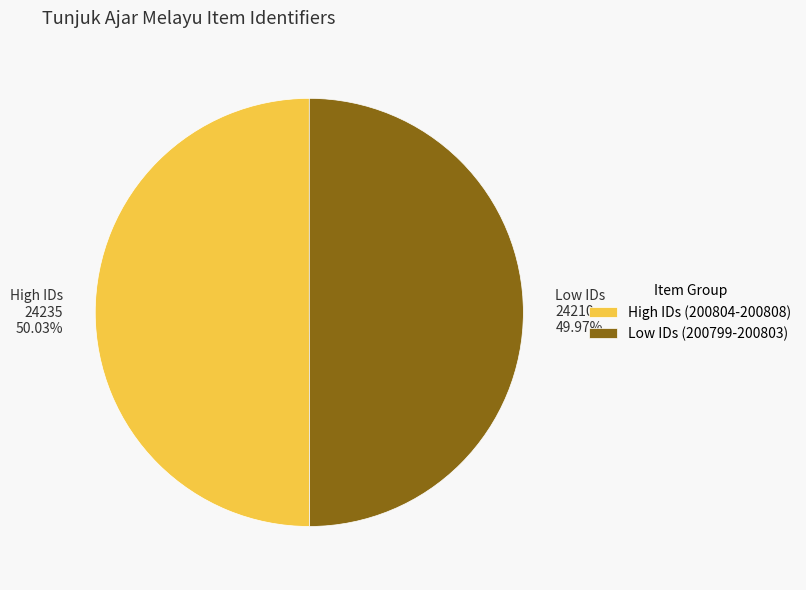

To the nearest percent, what is the average slice percentage?

50%